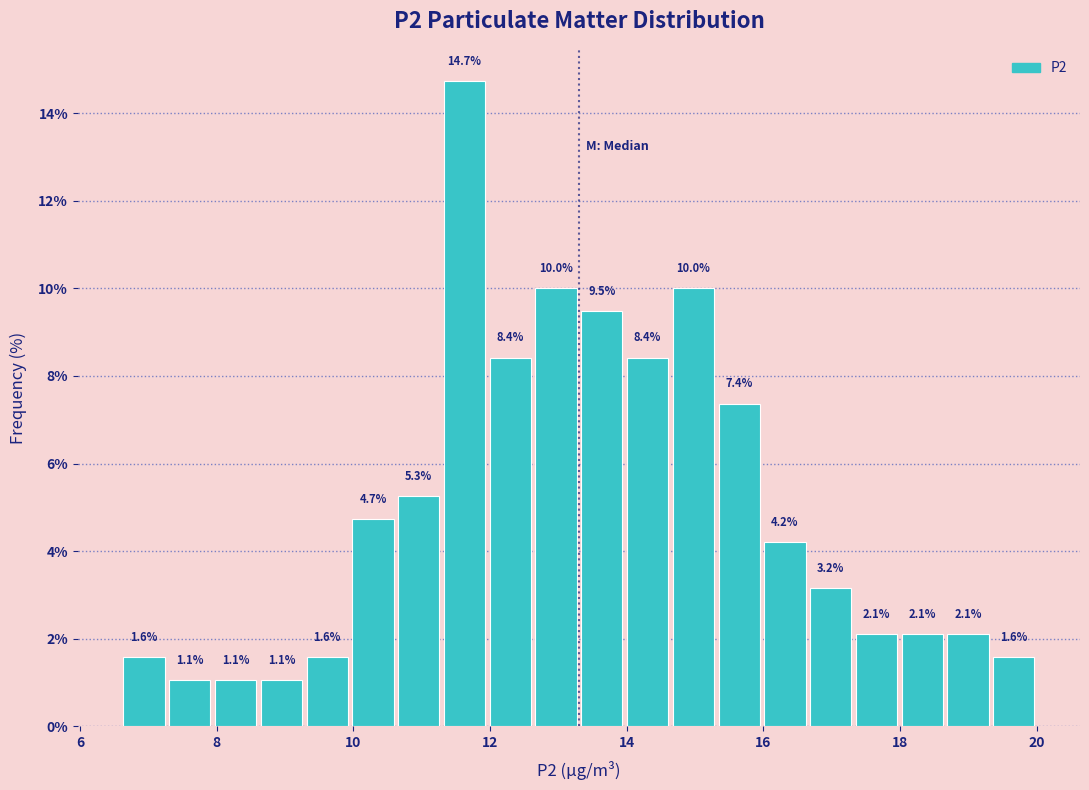

Around what value on the x-axis is the tallest bar? Give the approximate position of its centre, as read against the axis.

11.6